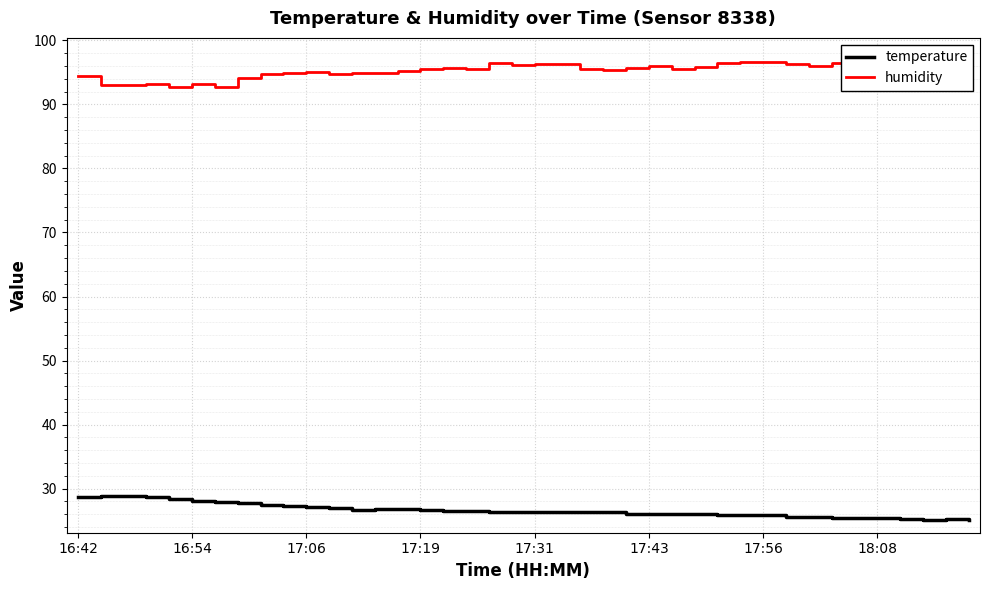

What is the minimum value for temperature?

25.1